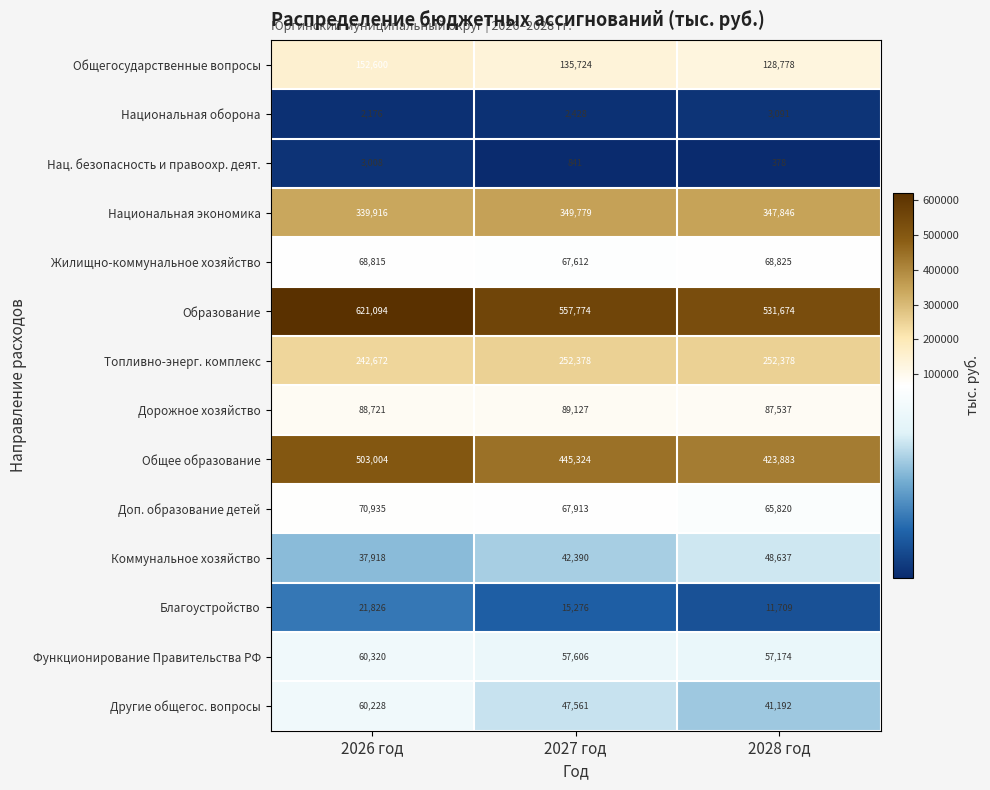

Rank the series at 2028 год from highest to lowest value.

Образование, Общее образование, Национальная экономика, Топливно-энерг. комплекс, Общегосударственные вопросы, Дорожное хозяйство, Жилищно-коммунальное хозяйство, Доп. образование детей, Функционирование Правительства РФ, Коммунальное хозяйство, Другие общегос. вопросы, Благоустройство, Национальная оборона, Нац. безопасность и правоохр. деят.